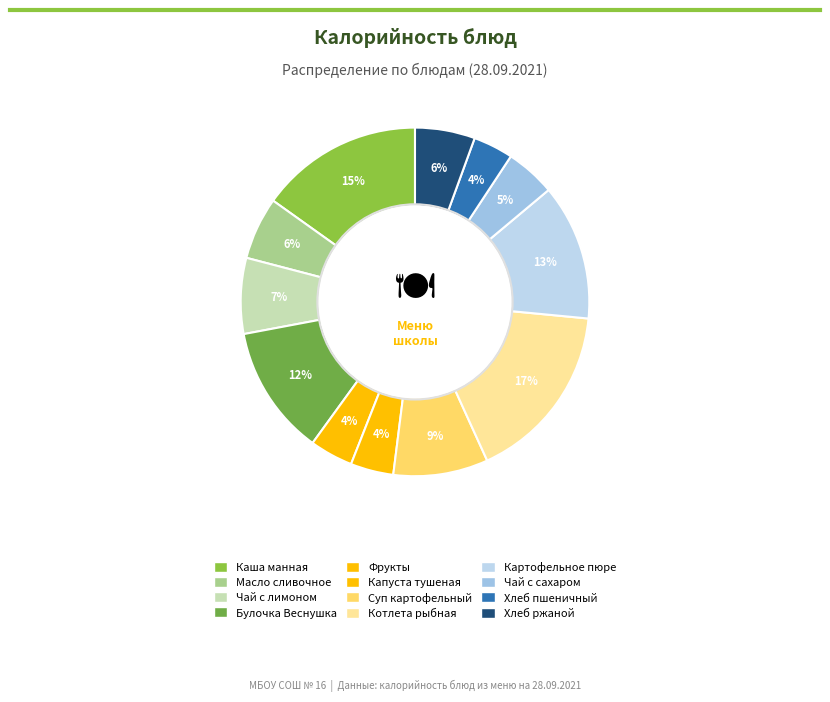

How many slices are in this pie chart?

12